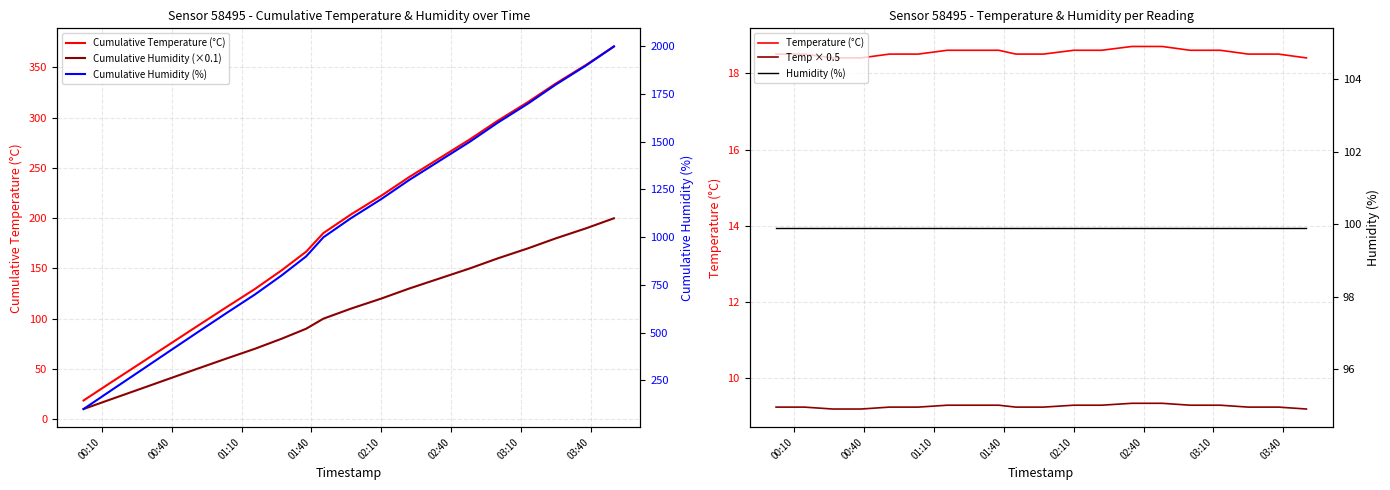

What is the difference between the maximum and minimum values in the Temperature (°C) series?

0.3